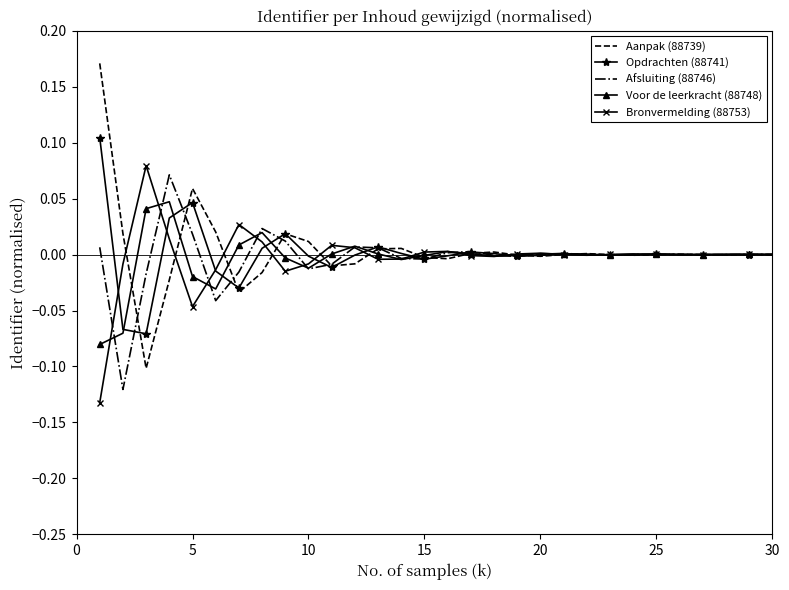

What are all the series names shown in the legend?

Aanpak (88739), Opdrachten (88741), Afsluiting (88746), Voor de leerkracht (88748), Bronvermelding (88753)